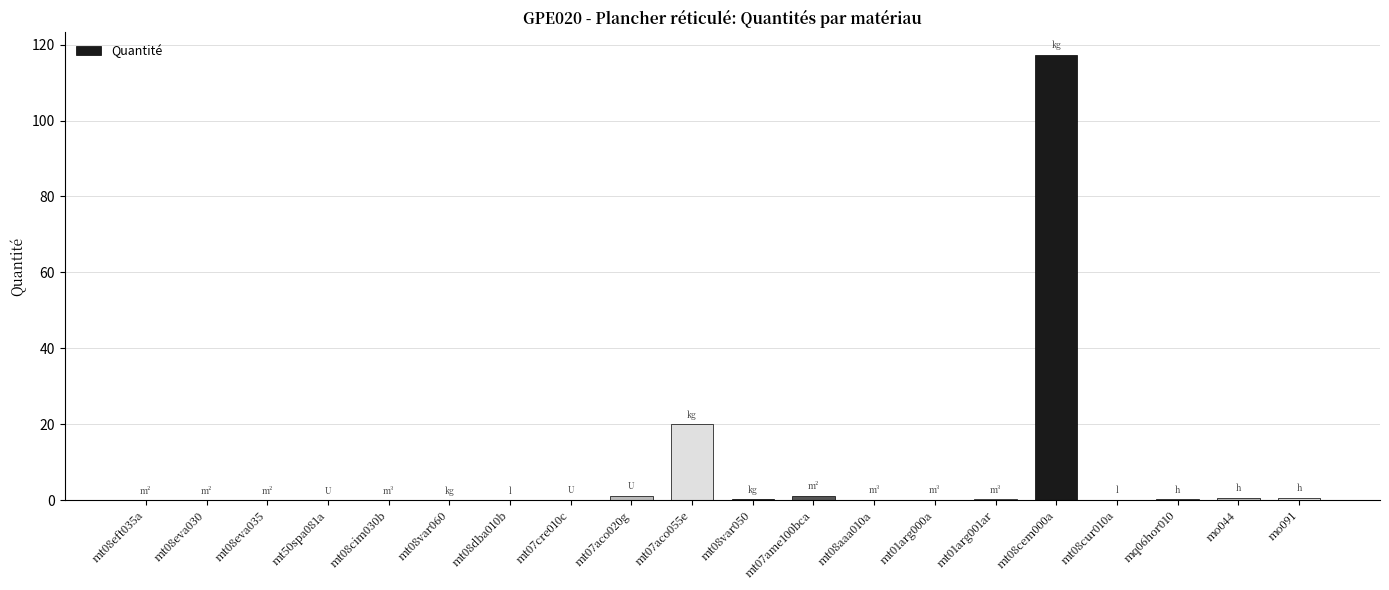

What is the sum of all values?

141.7